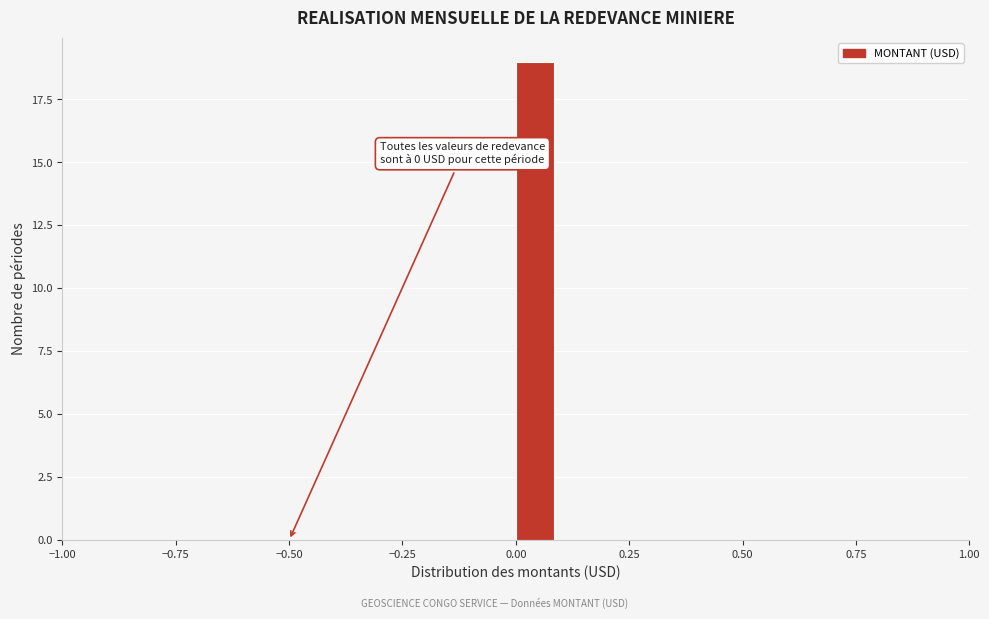

Read against the x-axis, roughly where is the centre of the tallest bar?

0.05